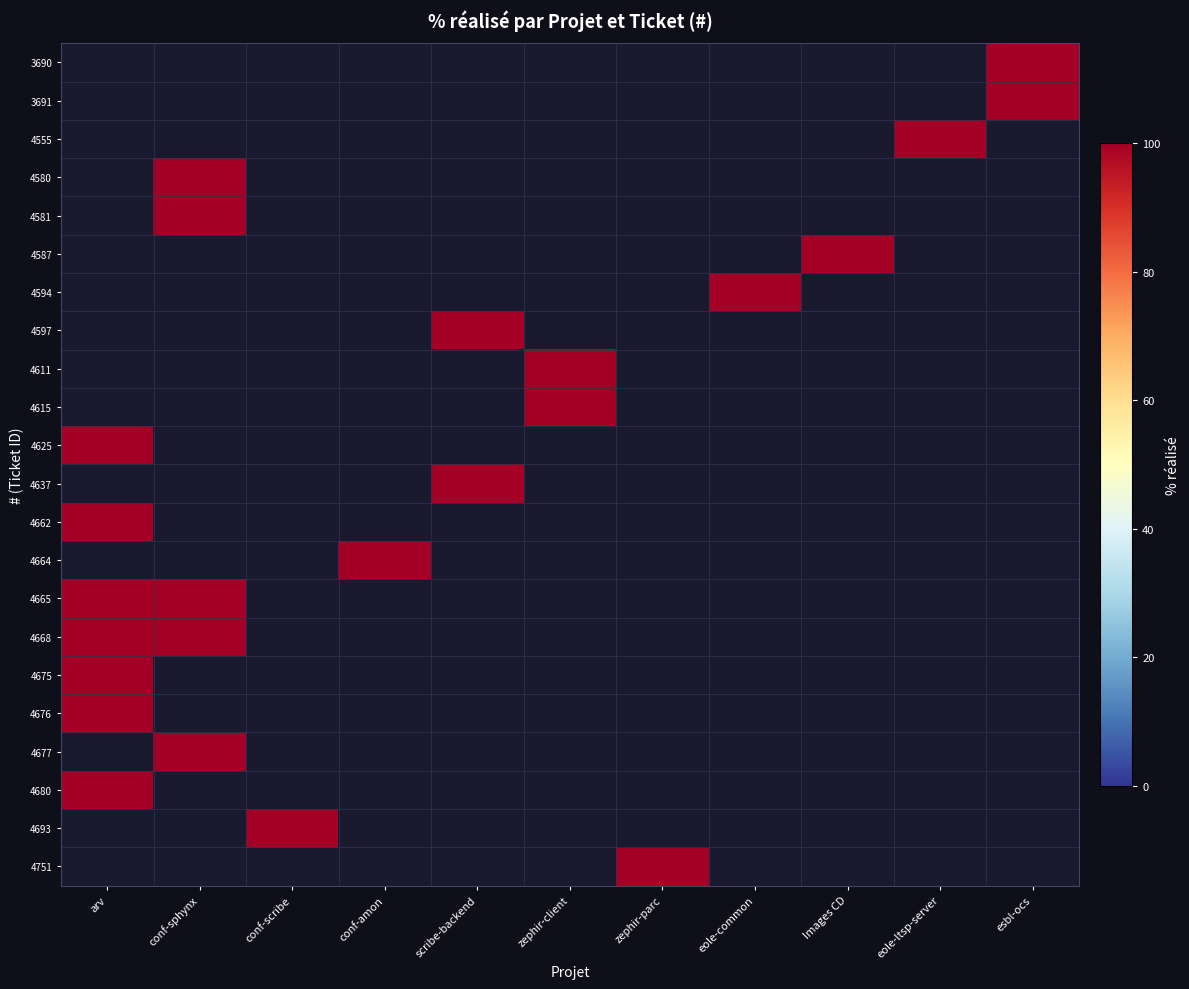

Which label corresponds to the largest value in the chart?

esbl-ocs